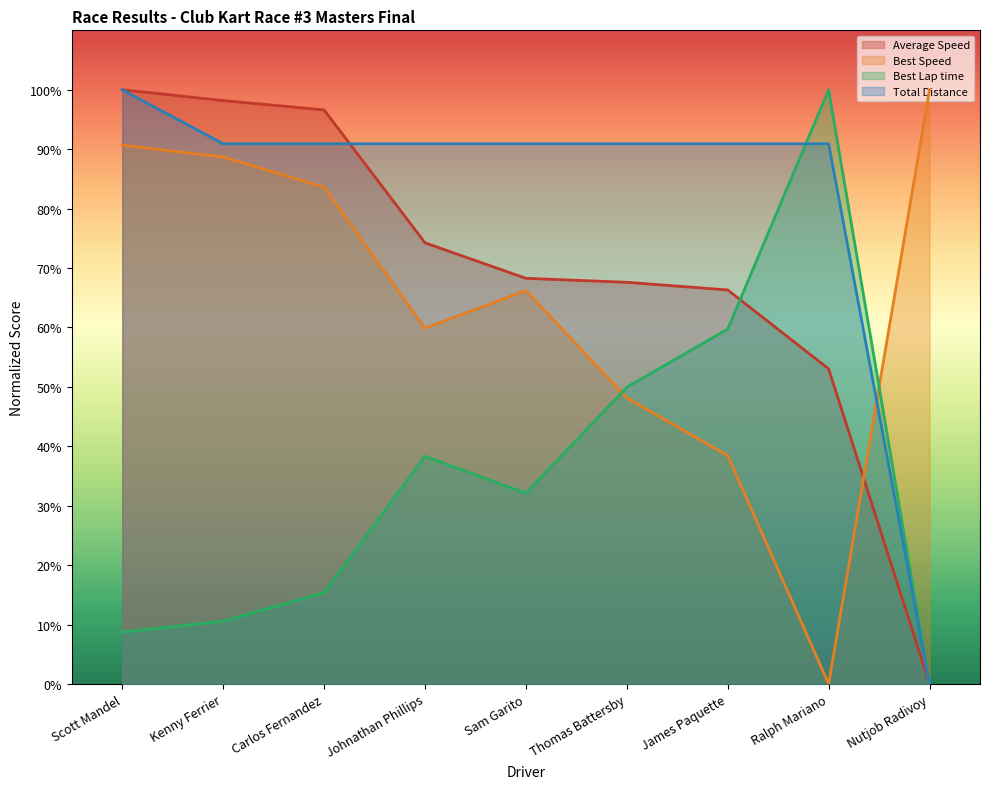

What are all the series names shown in the legend?

Average Speed, Best Speed, Best Lap time, Total Distance